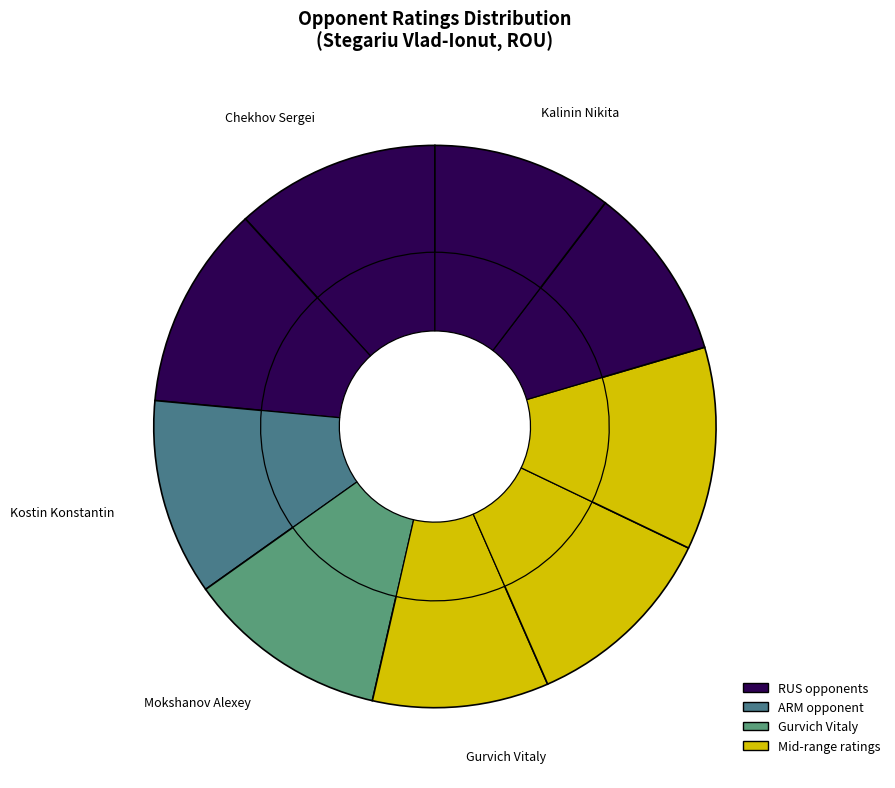

Rank the categories by value from highest to lowest.

Chekhov Sergei, Gavrilov Alexei, Harutjunyan Gevorg, Mokshanov Alexey, Yandarbiev Ruslan, Kostin Konstantin, Kalinin Nikita, Gurvich Vitaly, Abelguzin Dinar